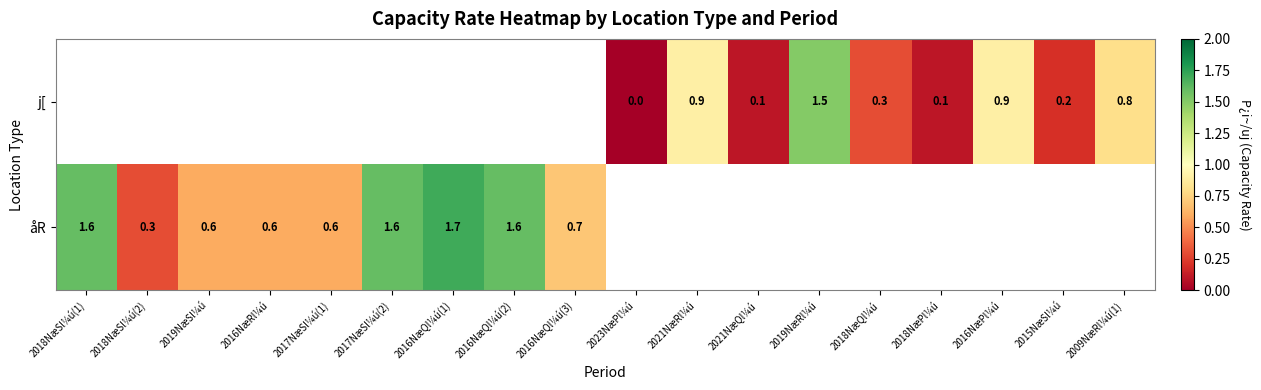

Is the value of j[ at 2015NæSl¼ú greater than the value of åR at 2017NæSl¼ú(1)?

No